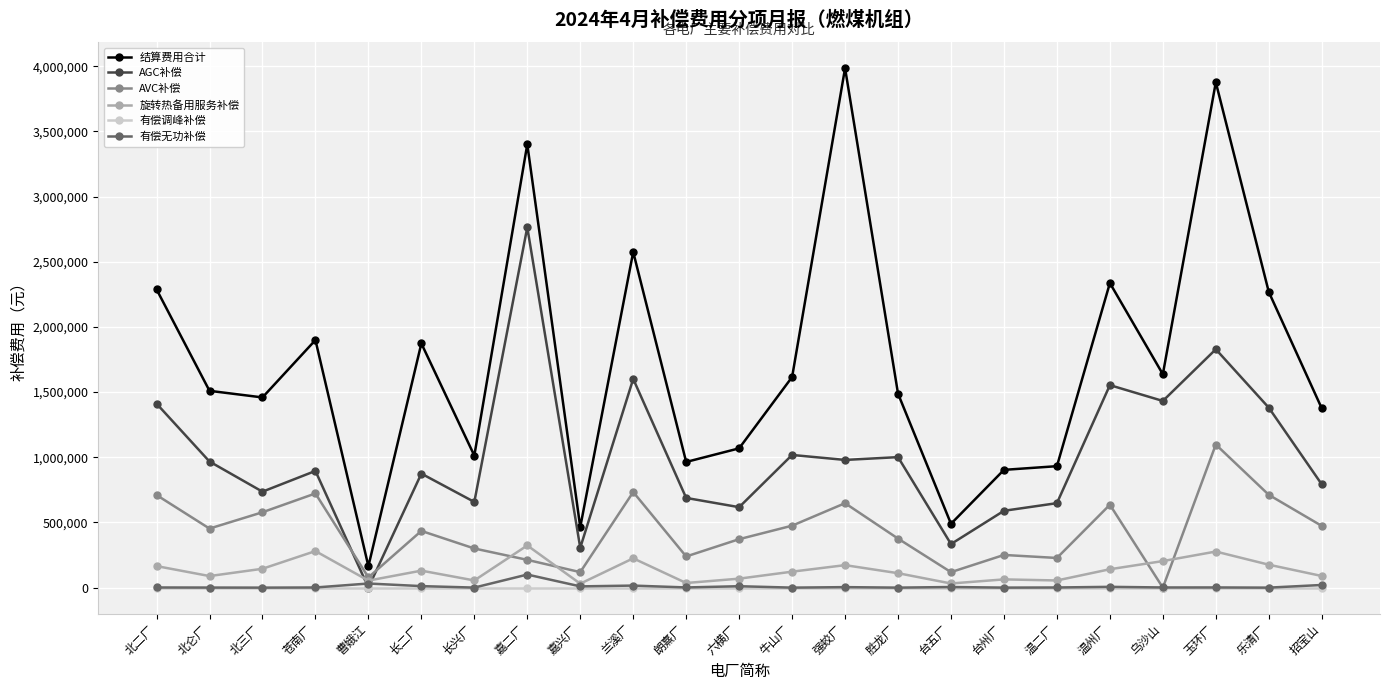

Is it true that 旋转热备用服务补偿 equals 474342.8 at 苍南厂?

False